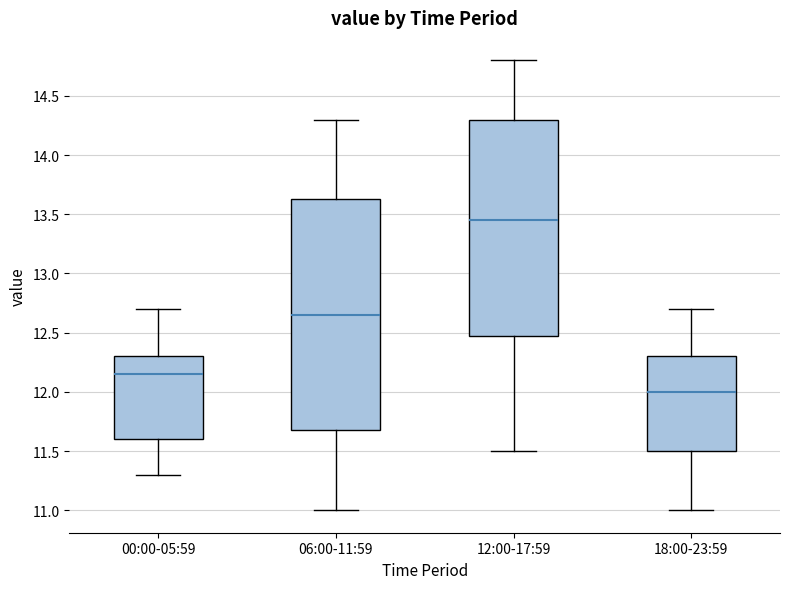

Reading left to right, transcribe this box plot: for each box, give where its median line is, the range the box spans, and where its two whiskers end, as read against the y-axis. The values are not printed on the chart, so give them approximately, as read against the axis.

00:00-05:59: median 12.15, box 11.60 to 12.30, whiskers 11.30 to 12.70
06:00-11:59: median 12.65, box 11.70 to 13.65, whiskers 11.00 to 14.30
12:00-17:59: median 13.45, box 12.50 to 14.30, whiskers 11.50 to 14.80
18:00-23:59: median 12.00, box 11.50 to 12.30, whiskers 11.00 to 12.70